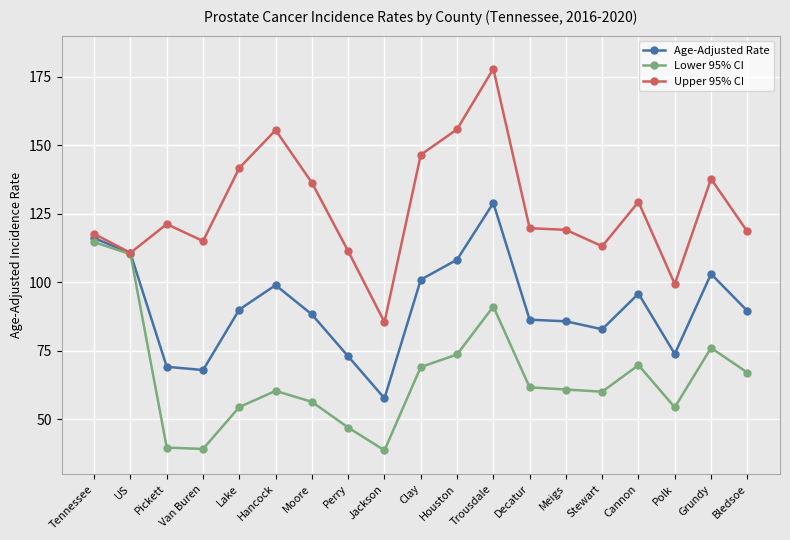

True or false: Lower 95% CI has more than 1 points higher than both neighbors.

True